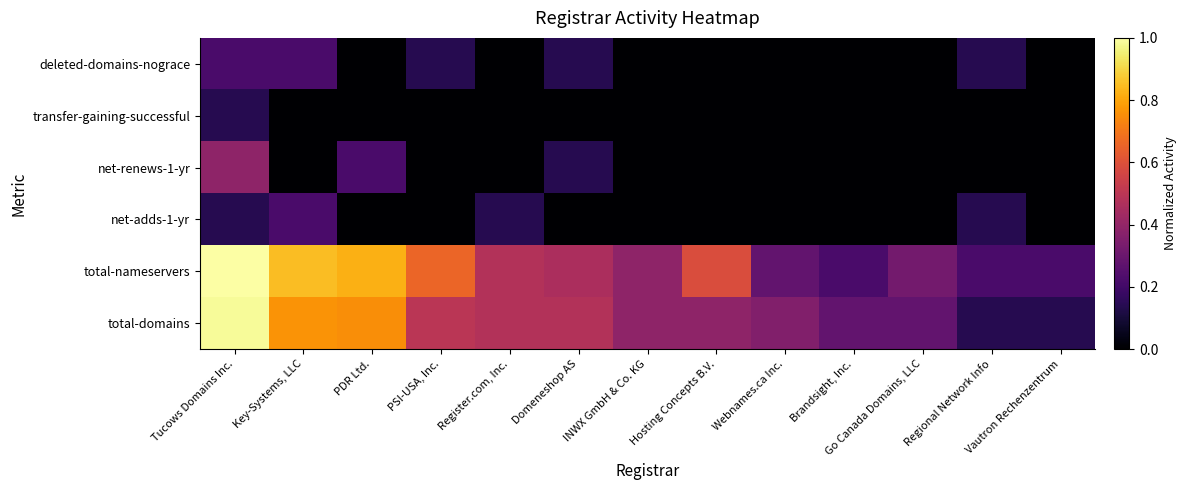

Reading left to right, list all the values displayed in this chart.

total-domains: Tucows Domains Inc.=1.0	Key-Systems, LLC=0.8	PDR Ltd.=0.8	PSI-USA, Inc.=0.5	Register.com, Inc.=0.5	Domeneshop AS=0.5	INWX GmbH & Co. KG=0.4	Hosting Concepts B.V.=0.4	Webnames.ca Inc.=0.4	Brandsight, Inc.=0.3	Go Canada Domains, LLC=0.3	Regional Network Info=0.1	Vautron Rechenzentrum=0.1
total-nameservers: Tucows Domains Inc.=1.0	Key-Systems, LLC=0.9	PDR Ltd.=0.8	PSI-USA, Inc.=0.7	Register.com, Inc.=0.5	Domeneshop AS=0.5	INWX GmbH & Co. KG=0.4	Hosting Concepts B.V.=0.6	Webnames.ca Inc.=0.3	Brandsight, Inc.=0.2	Go Canada Domains, LLC=0.3	Regional Network Info=0.2	Vautron Rechenzentrum=0.2
net-adds-1-yr: Tucows Domains Inc.=0.1	Key-Systems, LLC=0.2	PDR Ltd.=0.0	PSI-USA, Inc.=0.0	Register.com, Inc.=0.1	Domeneshop AS=0.0	INWX GmbH & Co. KG=0.0	Hosting Concepts B.V.=0.0	Webnames.ca Inc.=0.0	Brandsight, Inc.=0.0	Go Canada Domains, LLC=0.0	Regional Network Info=0.1	Vautron Rechenzentrum=0.0
net-renews-1-yr: Tucows Domains Inc.=0.4	Key-Systems, LLC=0.0	PDR Ltd.=0.2	PSI-USA, Inc.=0.0	Register.com, Inc.=0.0	Domeneshop AS=0.1	INWX GmbH & Co. KG=0.0	Hosting Concepts B.V.=0.0	Webnames.ca Inc.=0.0	Brandsight, Inc.=0.0	Go Canada Domains, LLC=0.0	Regional Network Info=0.0	Vautron Rechenzentrum=0.0
transfer-gaining-successful: Tucows Domains Inc.=0.1	Key-Systems, LLC=0.0	PDR Ltd.=0.0	PSI-USA, Inc.=0.0	Register.com, Inc.=0.0	Domeneshop AS=0.0	INWX GmbH & Co. KG=0.0	Hosting Concepts B.V.=0.0	Webnames.ca Inc.=0.0	Brandsight, Inc.=0.0	Go Canada Domains, LLC=0.0	Regional Network Info=0.0	Vautron Rechenzentrum=0.0
deleted-domains-nograce: Tucows Domains Inc.=0.2	Key-Systems, LLC=0.2	PDR Ltd.=0.0	PSI-USA, Inc.=0.1	Register.com, Inc.=0.0	Domeneshop AS=0.1	INWX GmbH & Co. KG=0.0	Hosting Concepts B.V.=0.0	Webnames.ca Inc.=0.0	Brandsight, Inc.=0.0	Go Canada Domains, LLC=0.0	Regional Network Info=0.1	Vautron Rechenzentrum=0.0